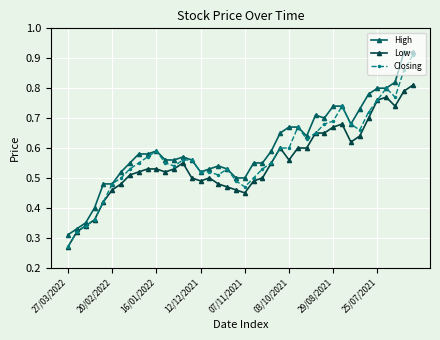

How many distinct data groups are displayed?

3